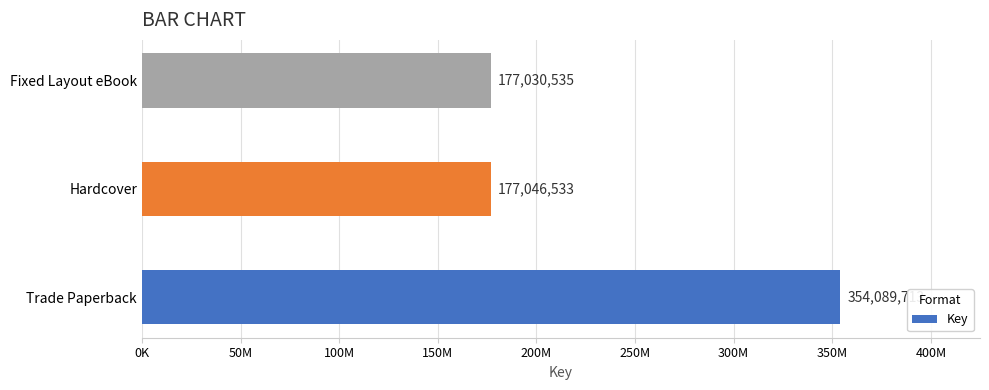

Which label corresponds to the smallest value in the chart?

Fixed Layout eBook